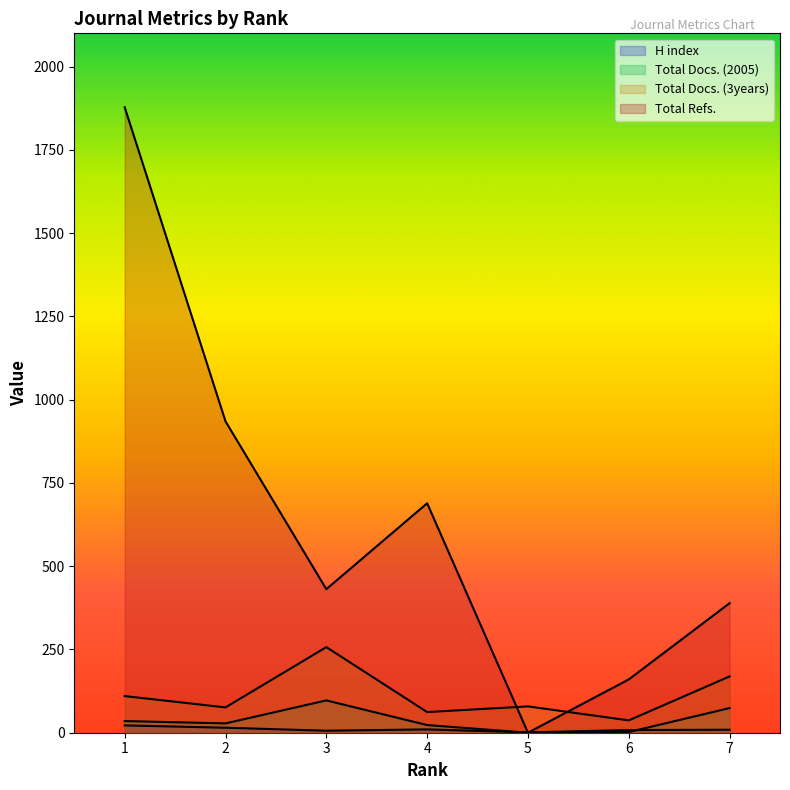

What is the sum of the Total Refs. values at 6 and 4?

849